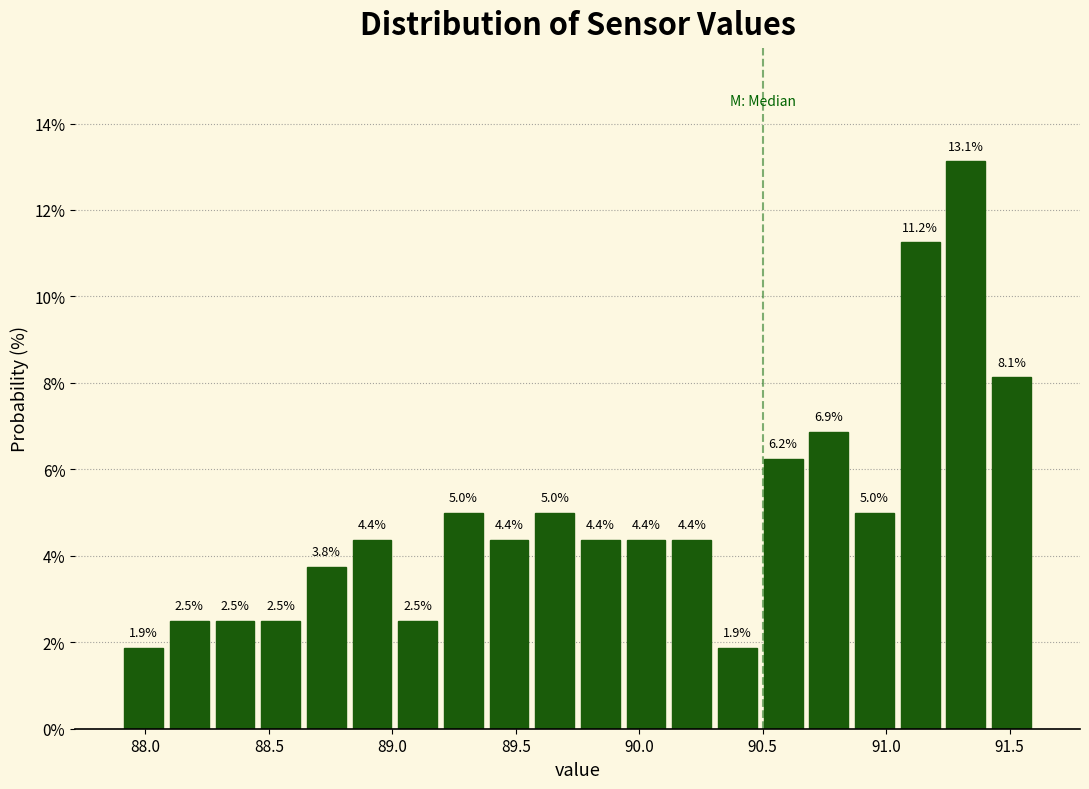

Read against the x-axis, roughly where is the centre of the tallest bar?

91.30